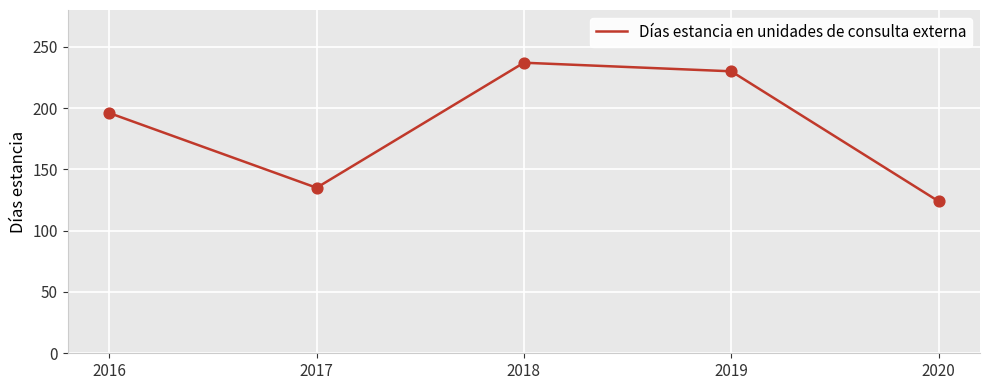

Which has a higher value, 2020 or 2017?

2017